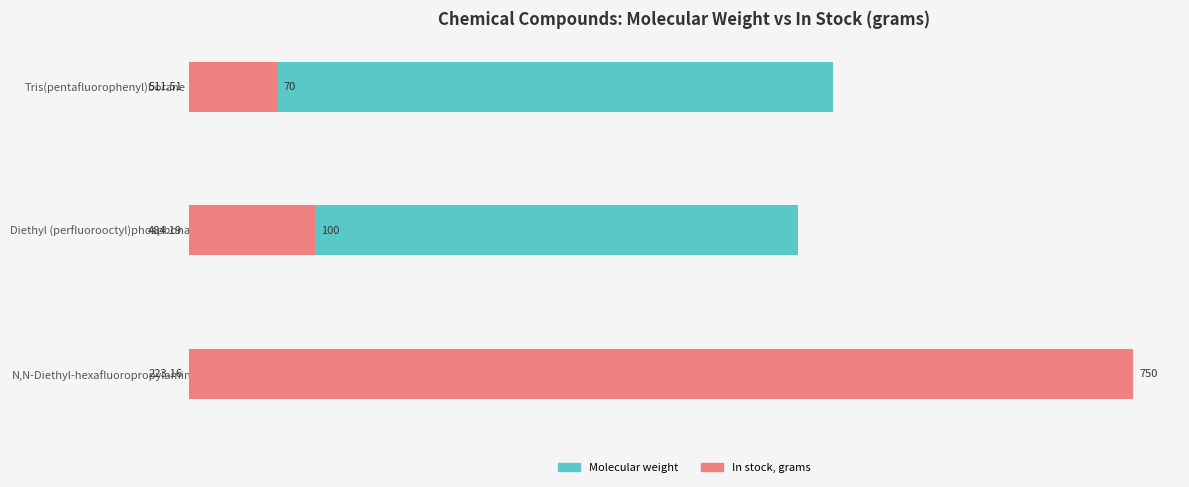

Between Diethyl (perfluorooctyl)phosphonate and Tris(pentafluorophenyl)borane, which series saw the biggest shift?

In stock, grams